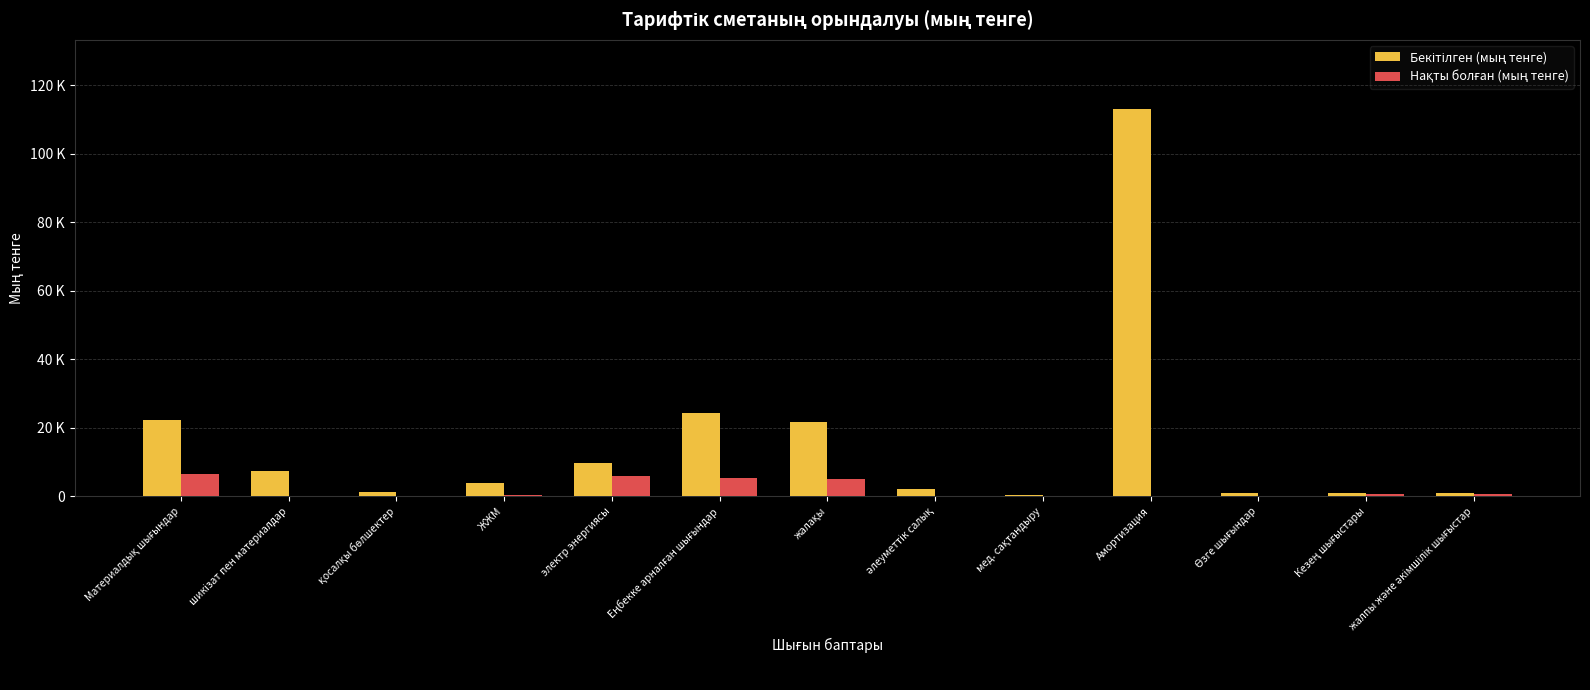

Does the chart contain stacked bars?

No